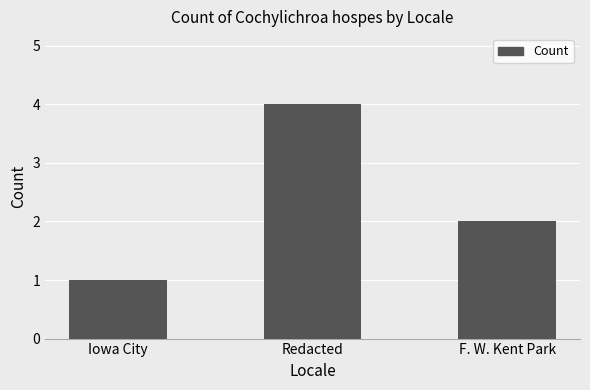

Reading left to right, extract all data points from this chart.

1	4	2